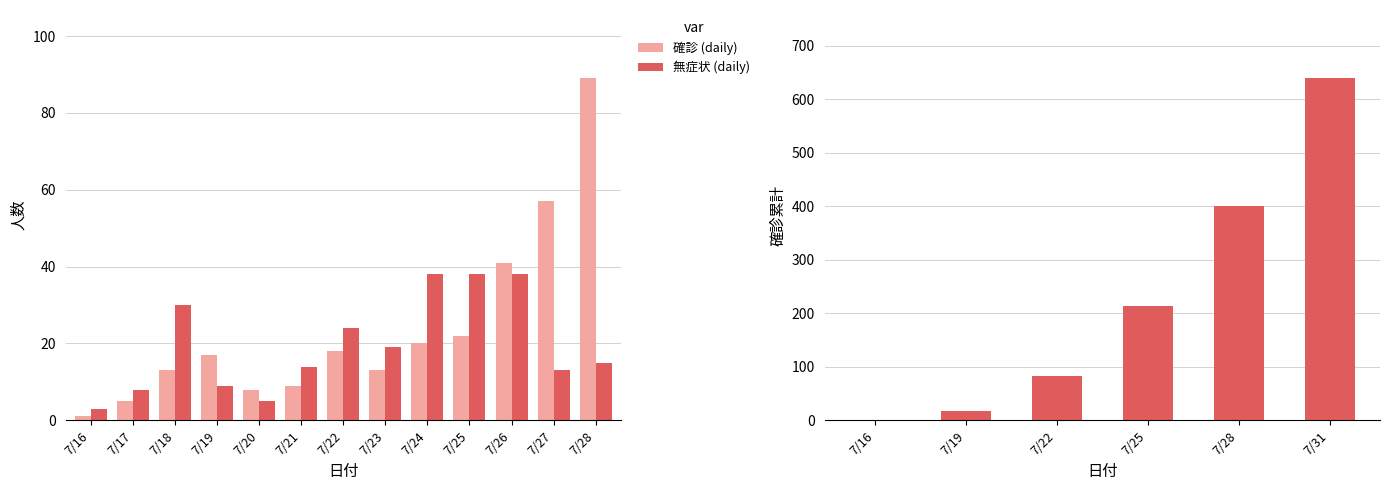

Rank the categories by 無症状 (daily) value from highest to lowest.

7/24, 7/25, 7/26, 7/18, 7/22, 7/23, 7/28, 7/21, 7/27, 7/19, 7/17, 7/20, 7/16